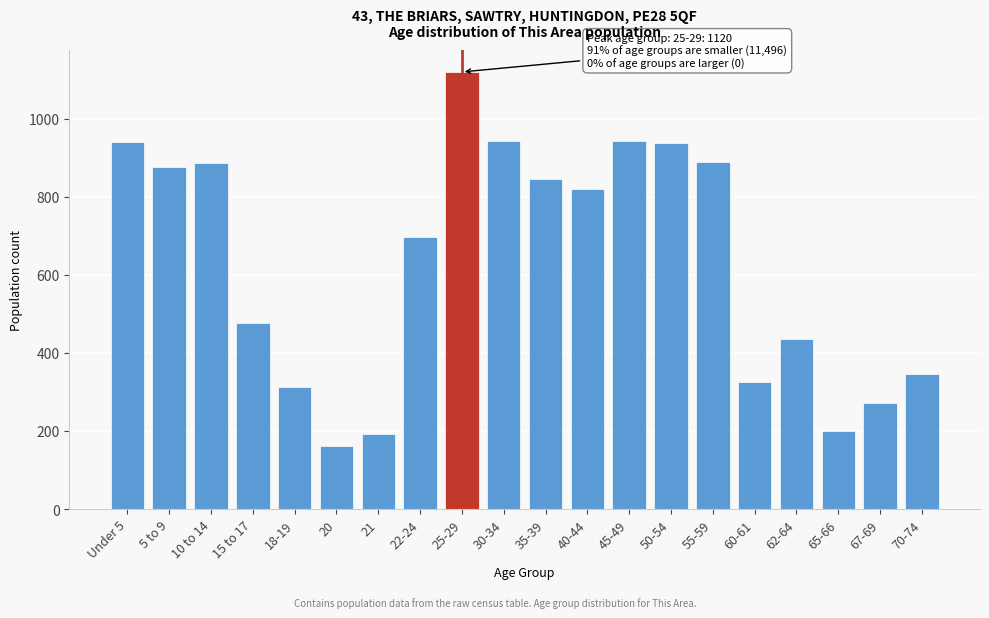

What is the approximate value at 18-19?

312